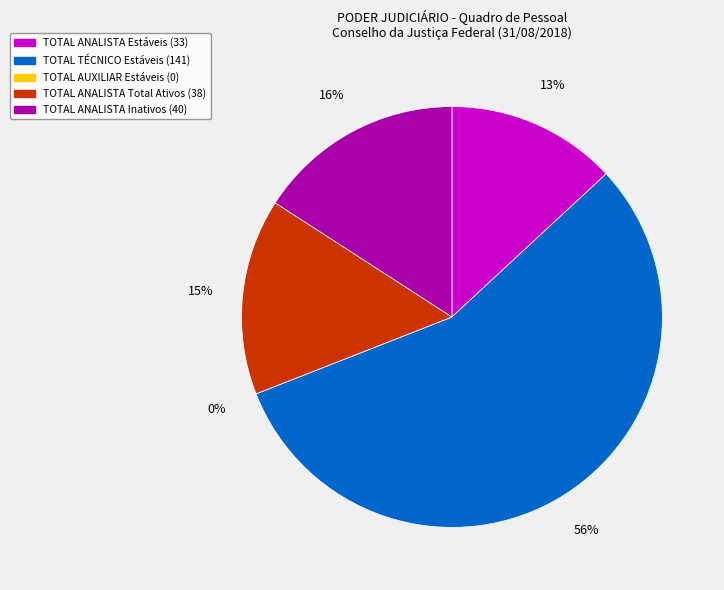

To the nearest percent, what is the difference between the largest and smallest slice percentages?

56%